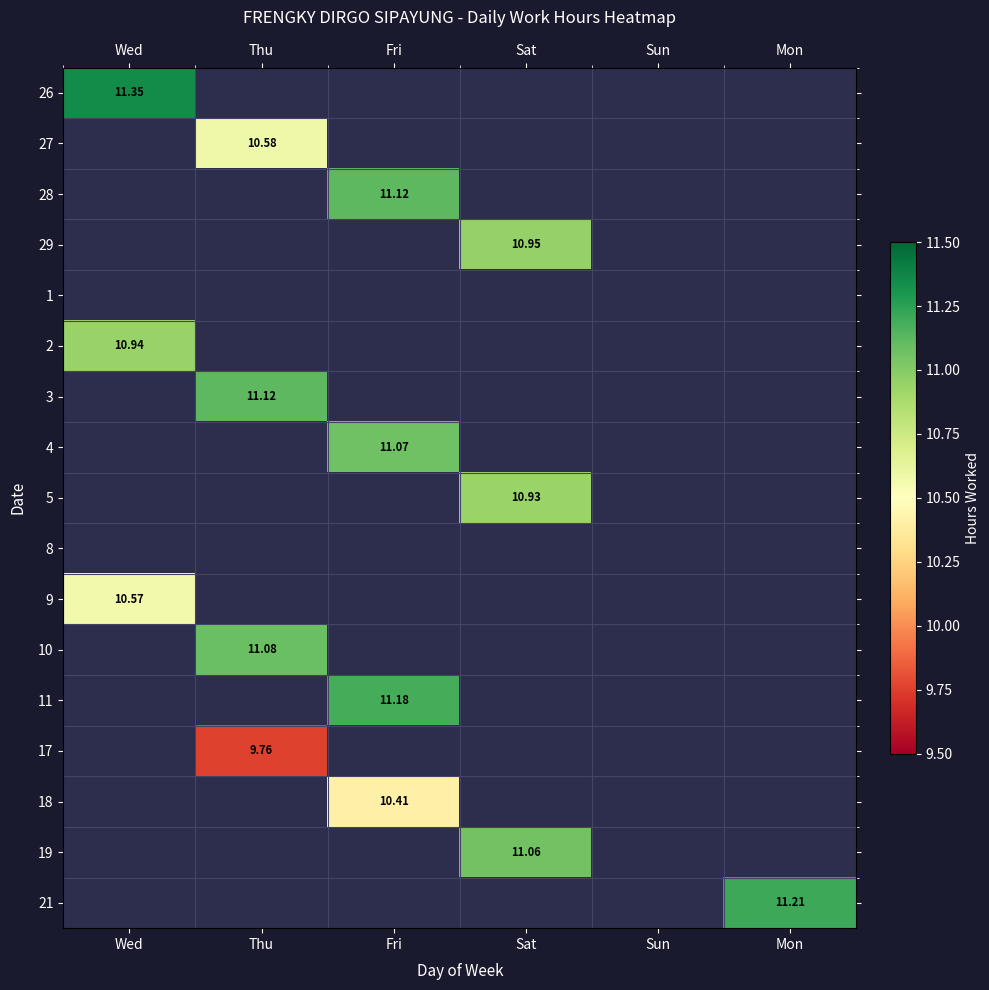

How many positive values does the 4 series have?

1